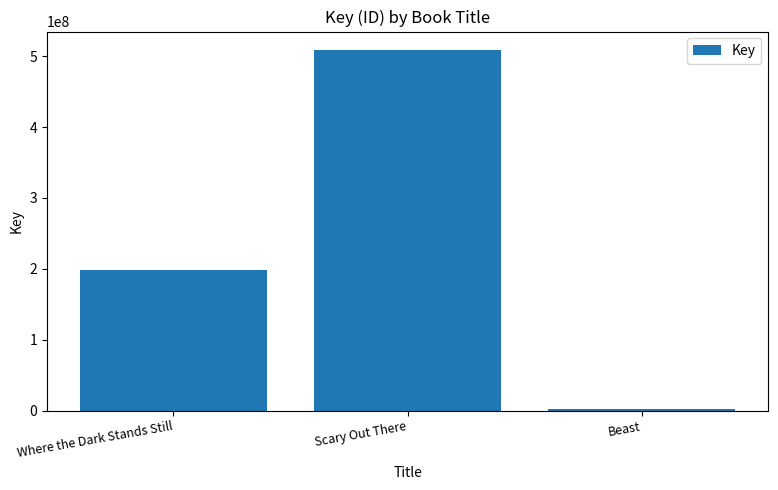

What value does the data have at Scary Out There, to the nearest 50?

509219550